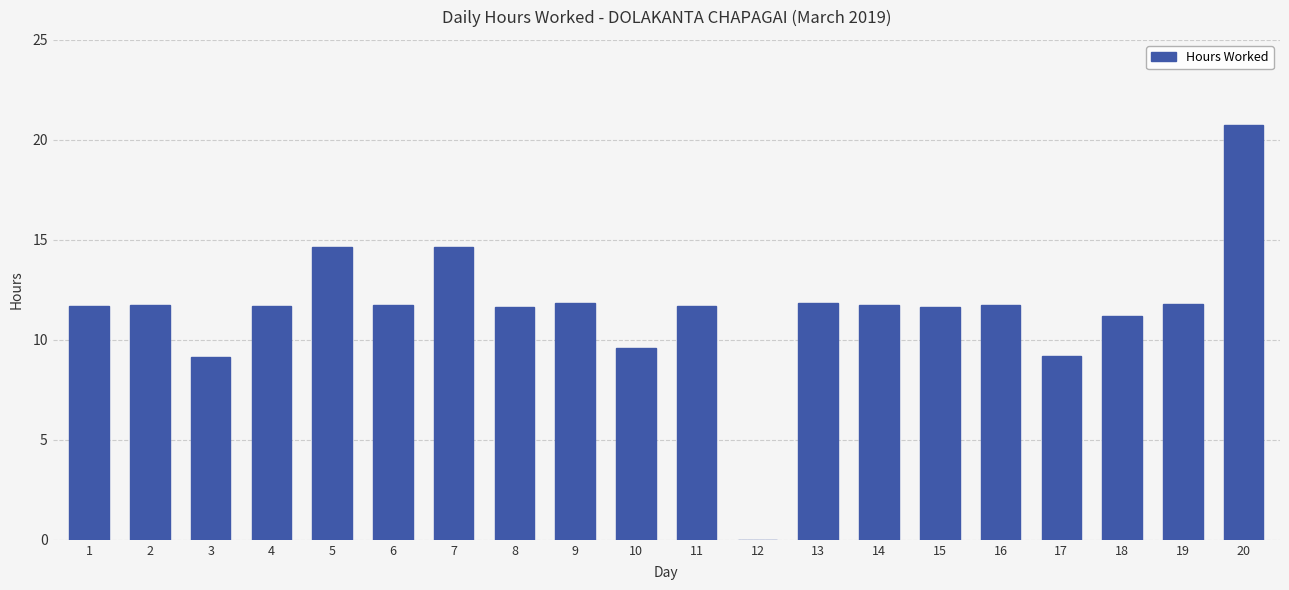

Approximately how many times larger is the value at 18 compared to 20?

0.5